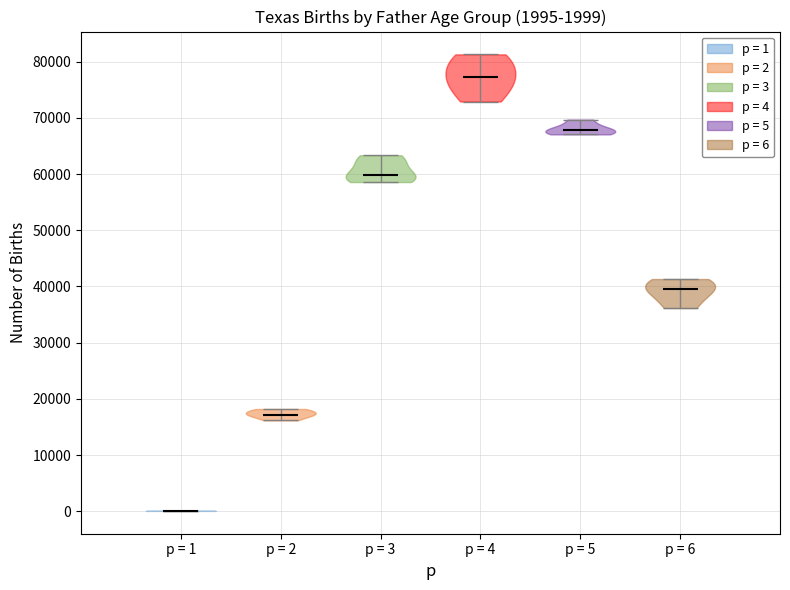

Which violin has the lowest median line?

p = 1